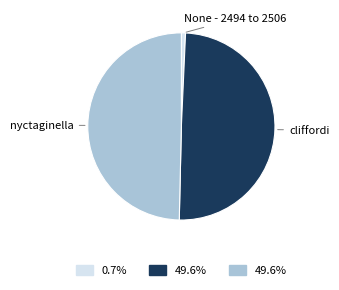

Is the sum of cliffordi and nyctaginella greater than half?

Yes